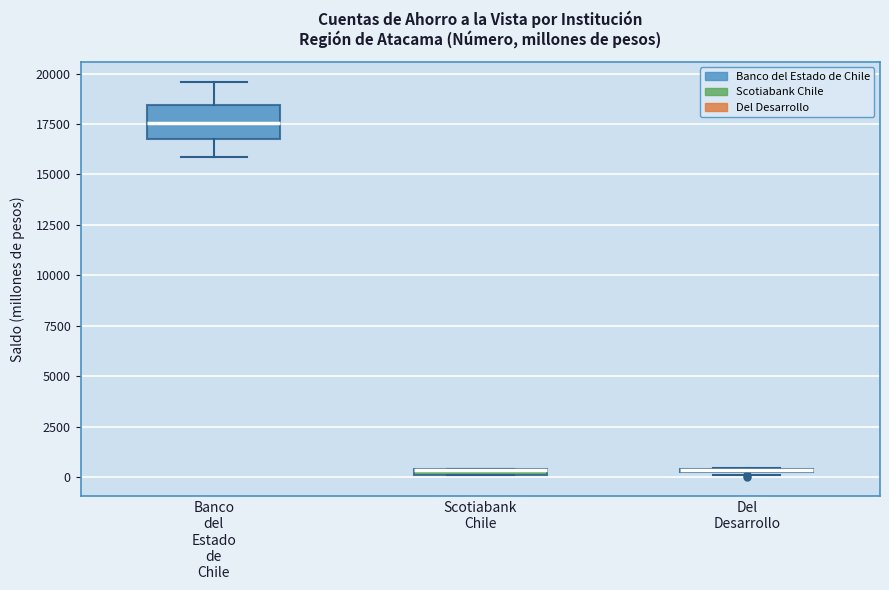

Comparing the boxes themselves (not the whiskers), which one is the tallest?

Banco del Estado de Chile